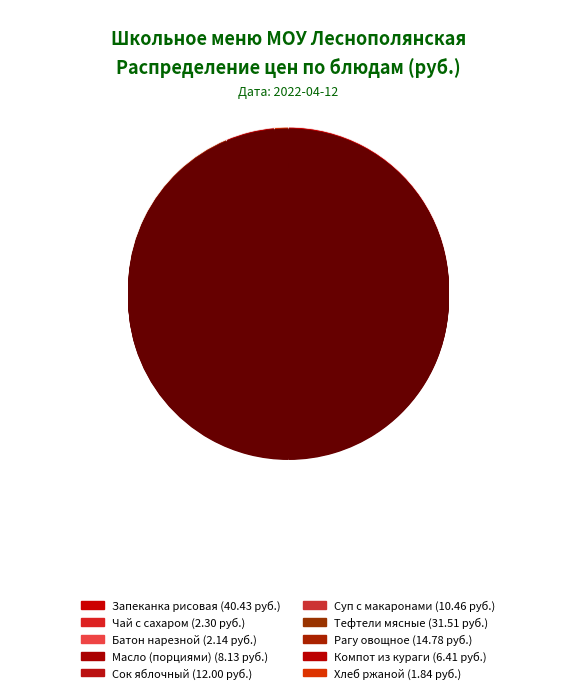

How many segments does this pie chart have?

10